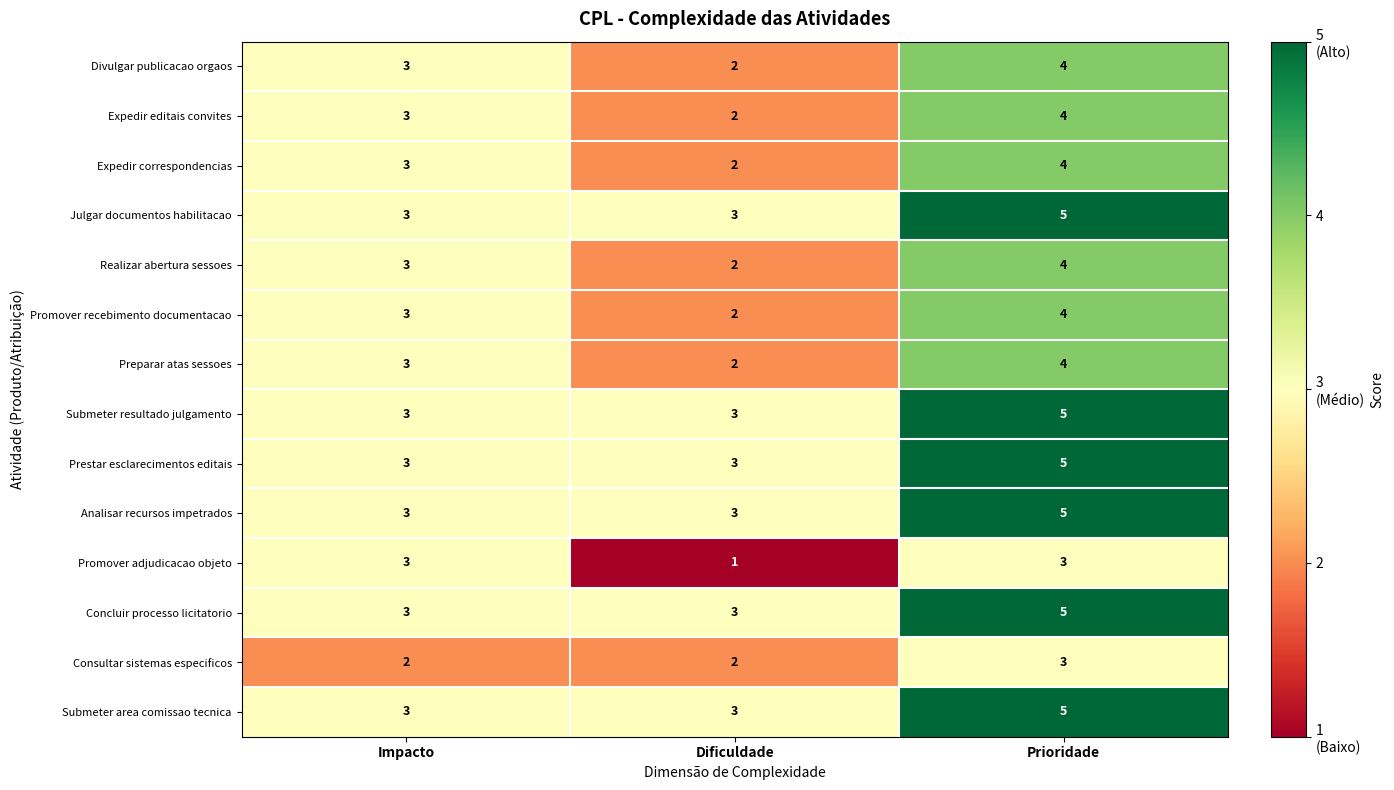

Between Impacto and Dificuldade, which series saw the biggest shift?

Promover adjudicacao objeto